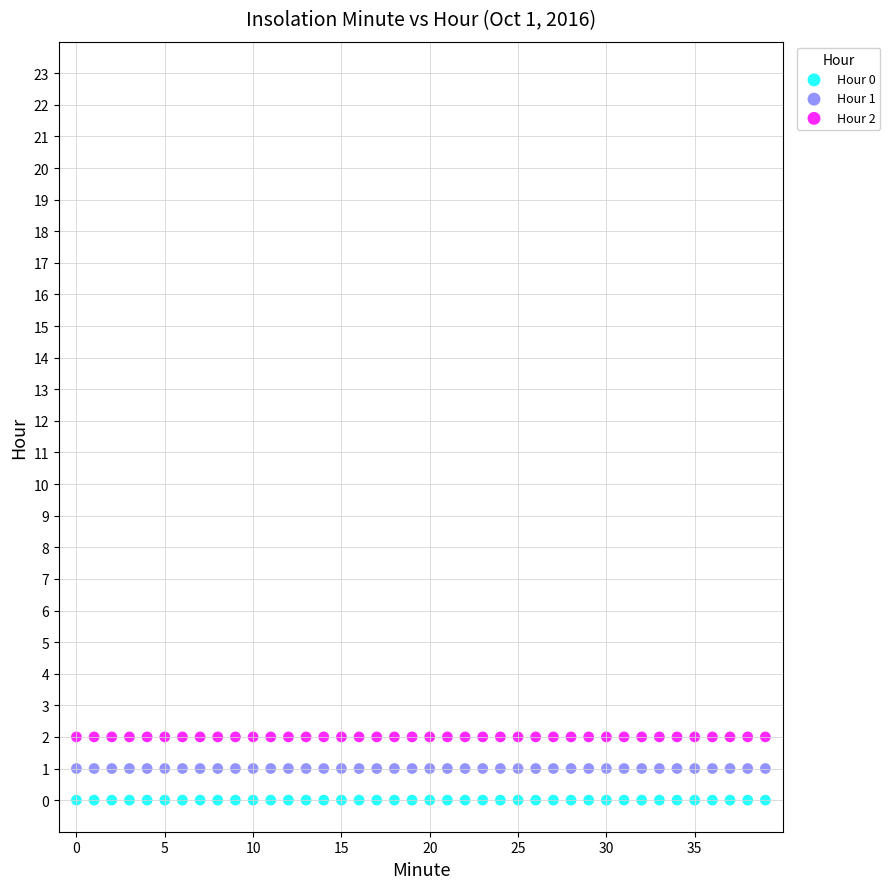

Which series reaches the minimum Y coordinate?

Hour 0